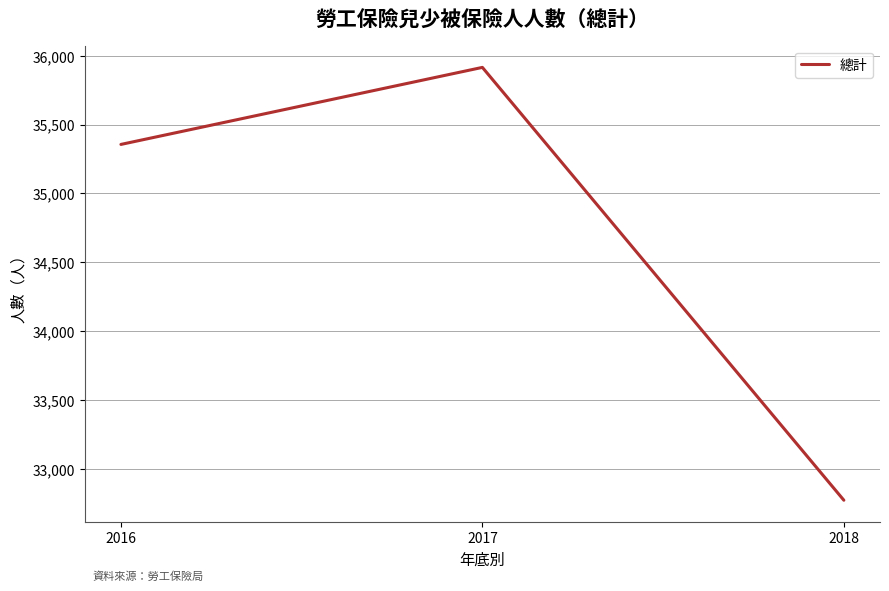

Reading left to right, extract all data points from this chart.

35356	35915	32774